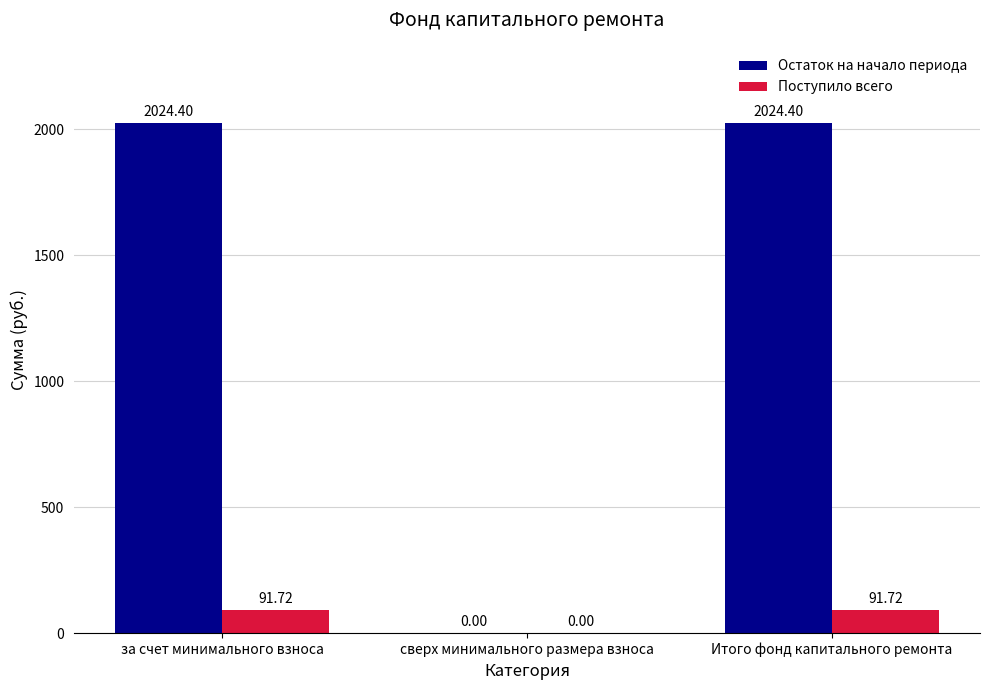

Reading right to left, what are all the values shown in this chart?

Остаток на начало периода: Итого фонд капитального ремонта=2024.4	сверх минимального размера взноса=0.0	за счет минимального взноса=2024.4
Поступило всего: Итого фонд капитального ремонта=91.7	сверх минимального размера взноса=0.0	за счет минимального взноса=91.7